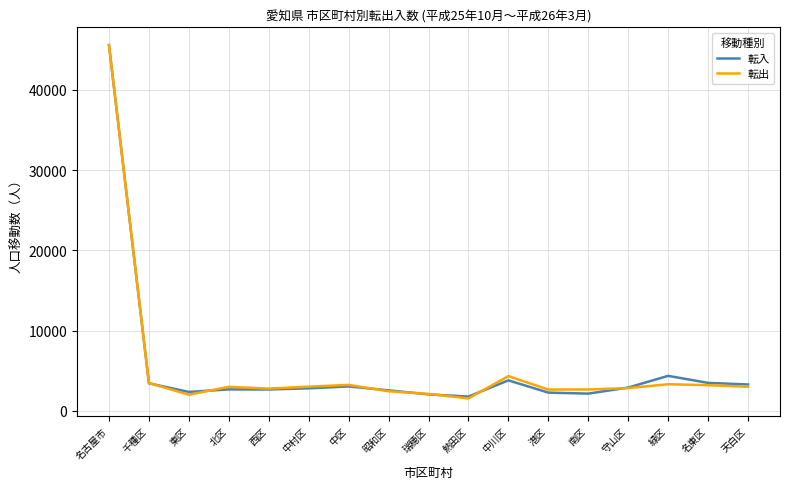

The value of 転入 at 千種区 is 3427. True or false?

True